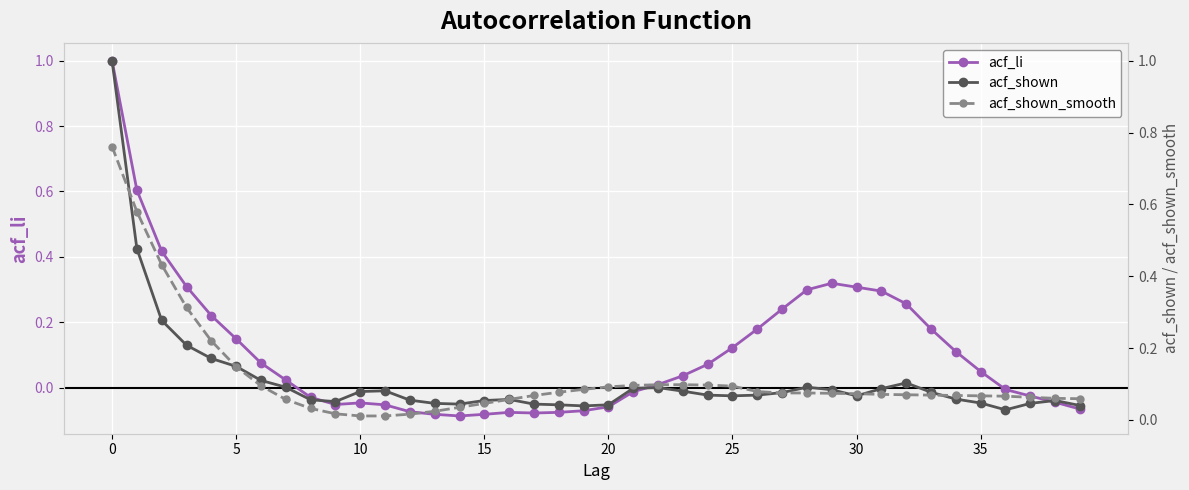

How many intersections are there between acf_shown and acf_shown_smooth?

6